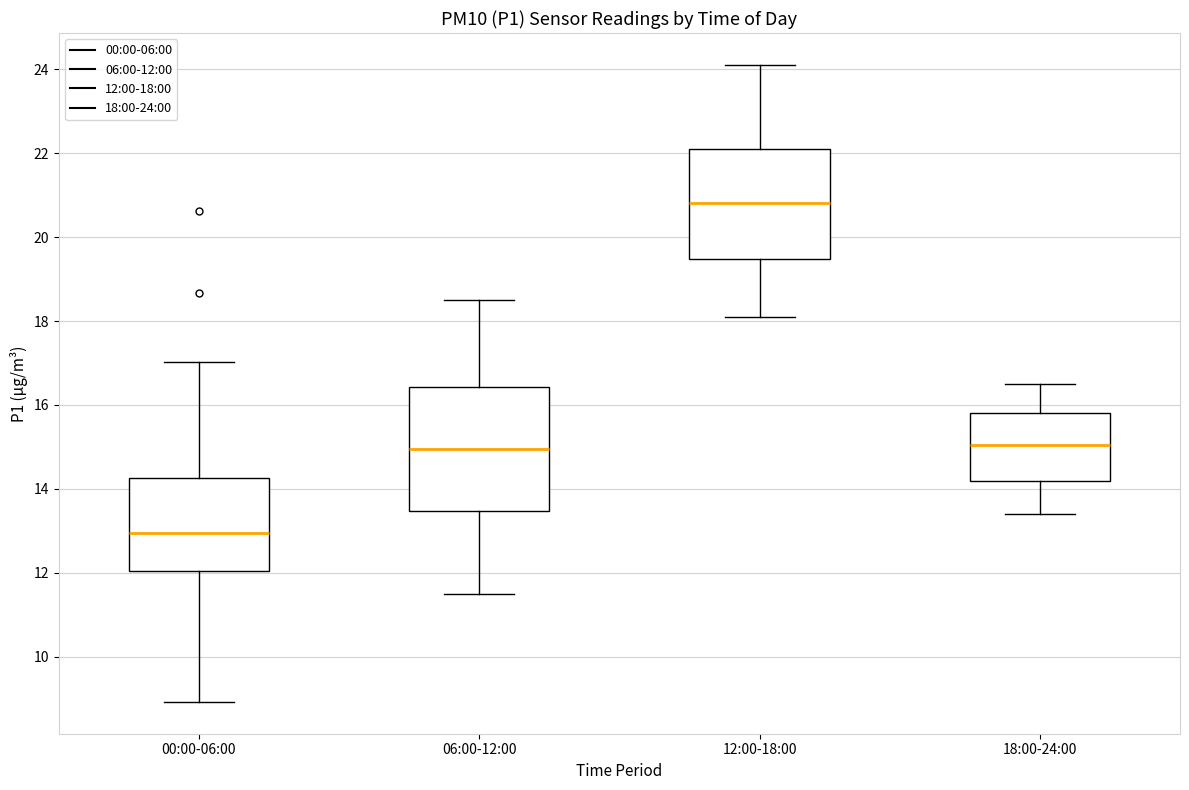

Reading left to right, read every box against the y-axis: the position of its median line, the range the box covers, and the ends of its whiskers. The values are not printed on the chart, so give them approximately, as read against the axis.

00:00-06:00: median 13.0, box 12.0 to 14.2, whiskers 9.0 to 17.0
06:00-12:00: median 15.0, box 13.4 to 16.4, whiskers 11.6 to 18.6
12:00-18:00: median 20.8, box 19.4 to 22.2, whiskers 18.2 to 24.2
18:00-24:00: median 15.0, box 14.2 to 15.8, whiskers 13.4 to 16.6